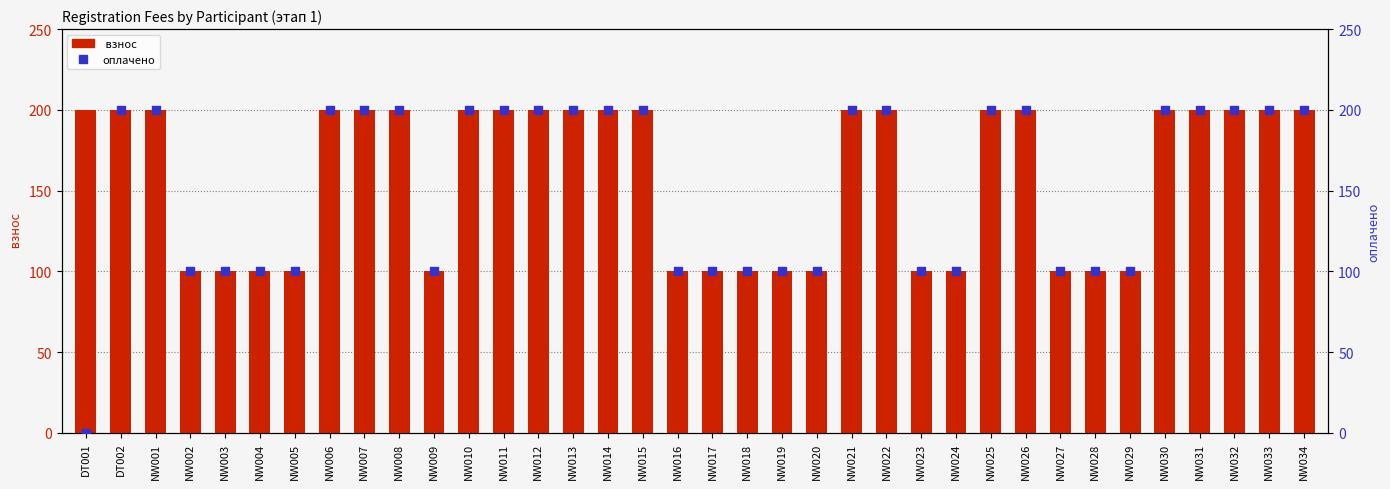

Which series has the largest Y range (max minus min)?

оплачено